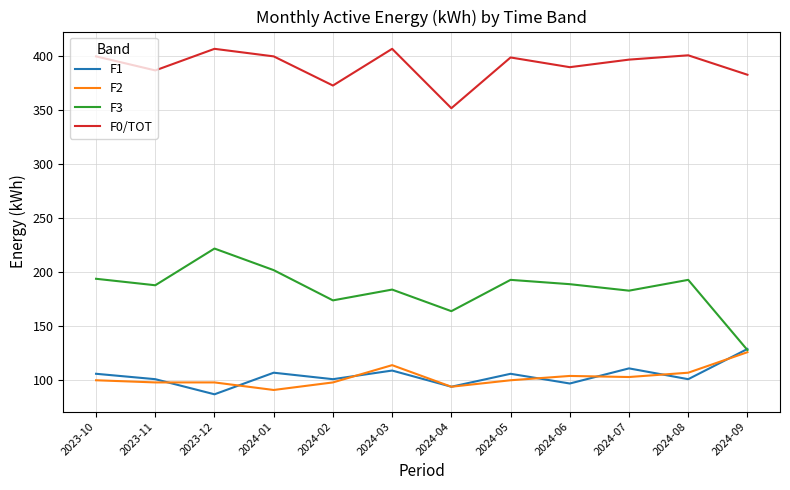

What is the smallest value displayed?

87